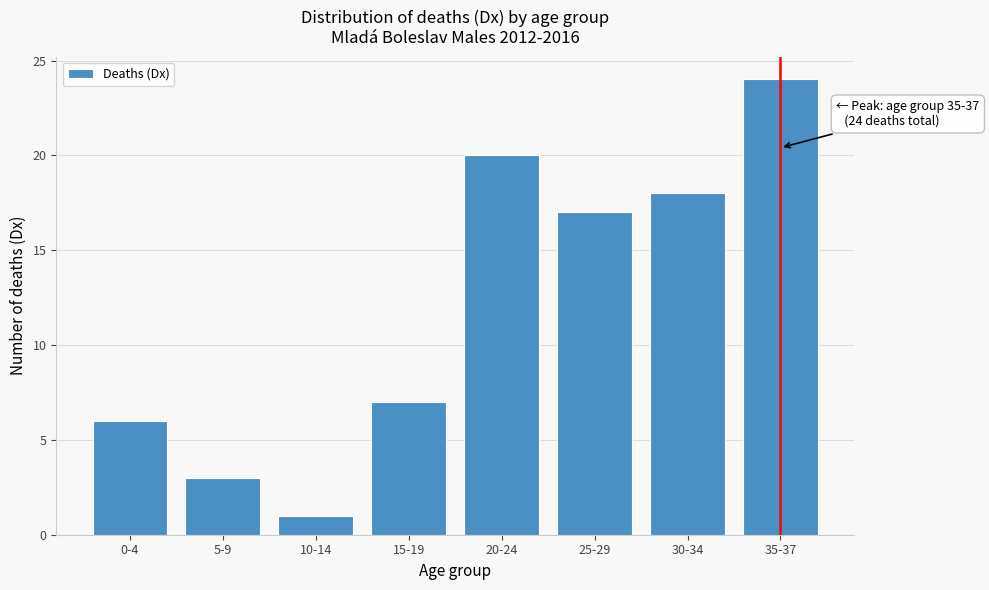

Reading right to left, list all the values displayed in this chart.

24	18	17	20	7	1	3	6